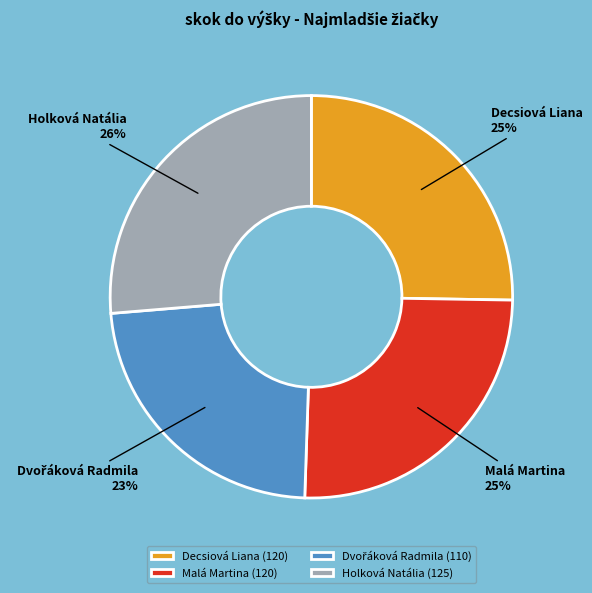

The Malá Martina slice represents 39% of the pie. True or false?

False